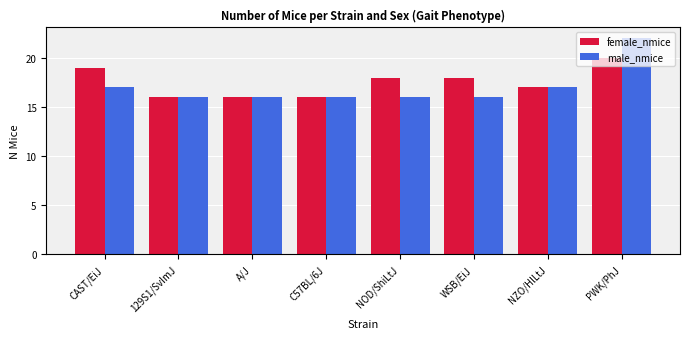

List the series in order of their peak value, highest first.

male_nmice, female_nmice